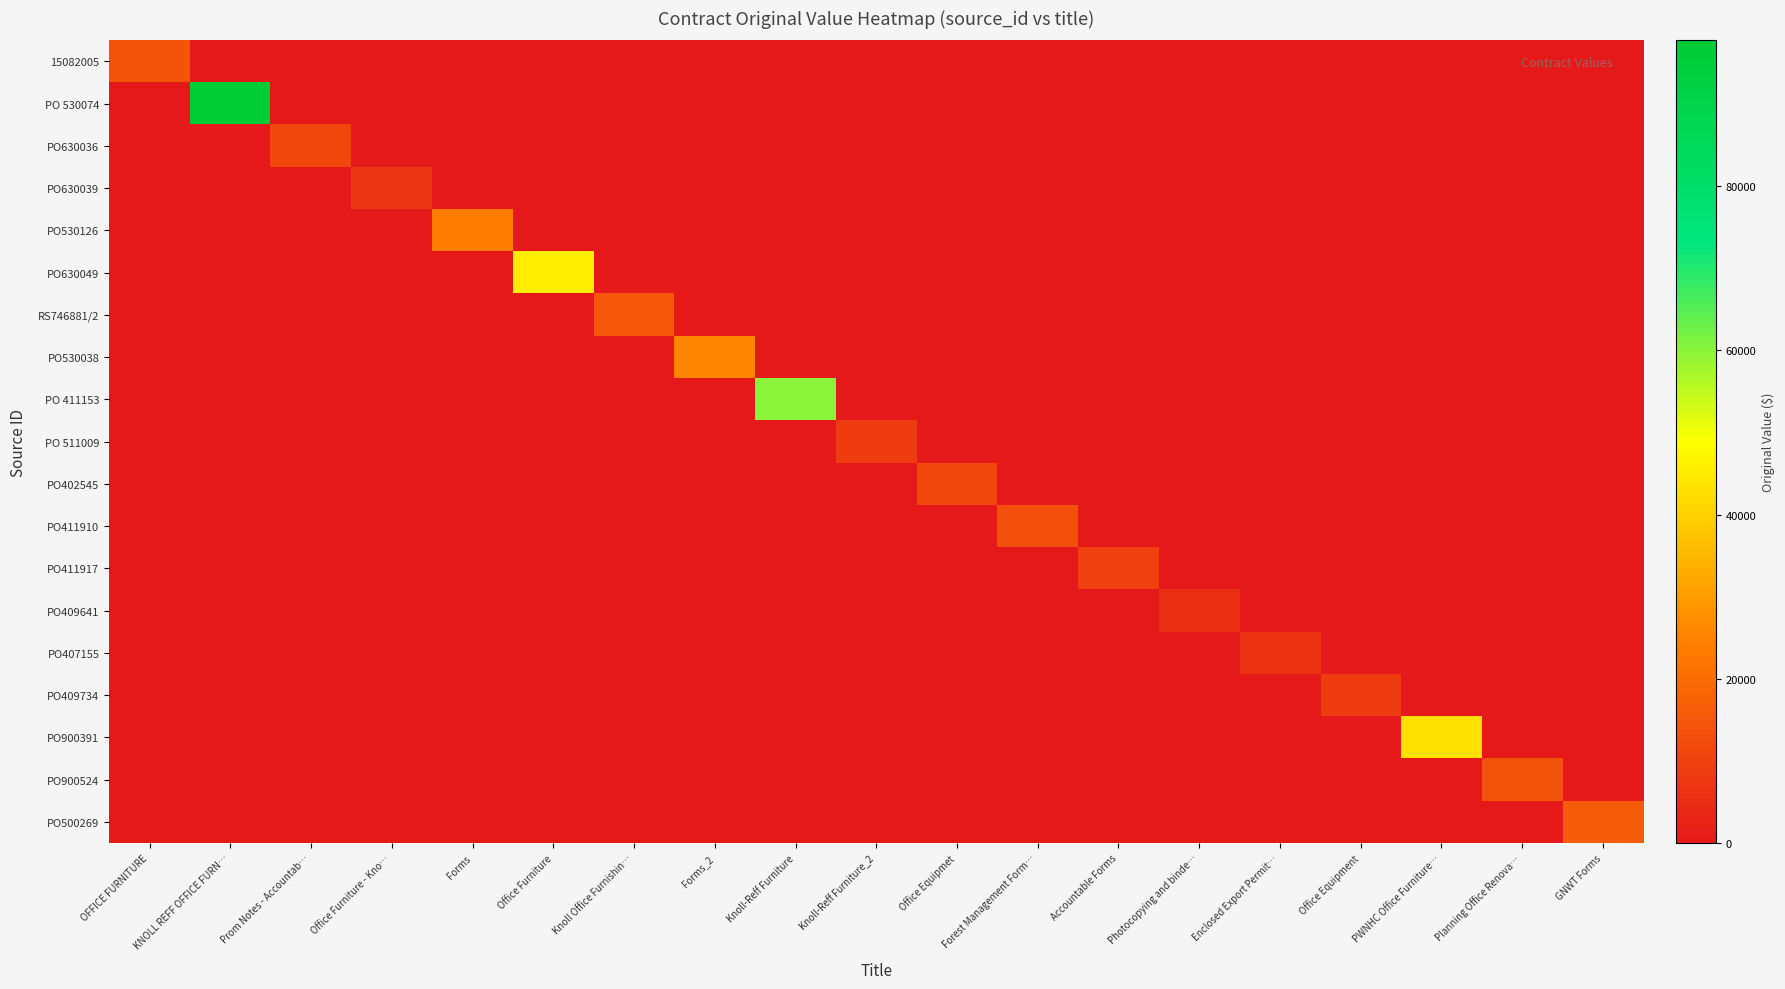

Which category has the lowest value across all series?

KNOLL REFF OFFICE FURN…